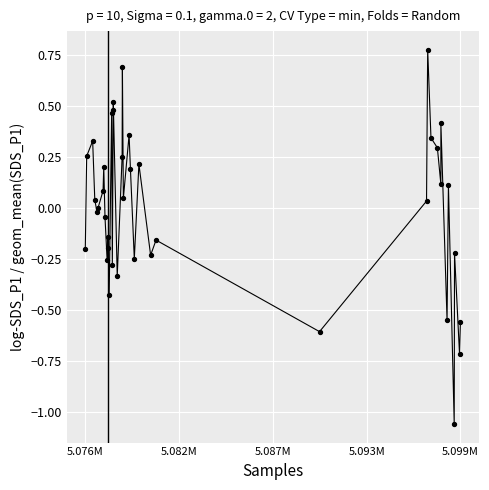

What is the difference between the maximum and minimum values?

1.8